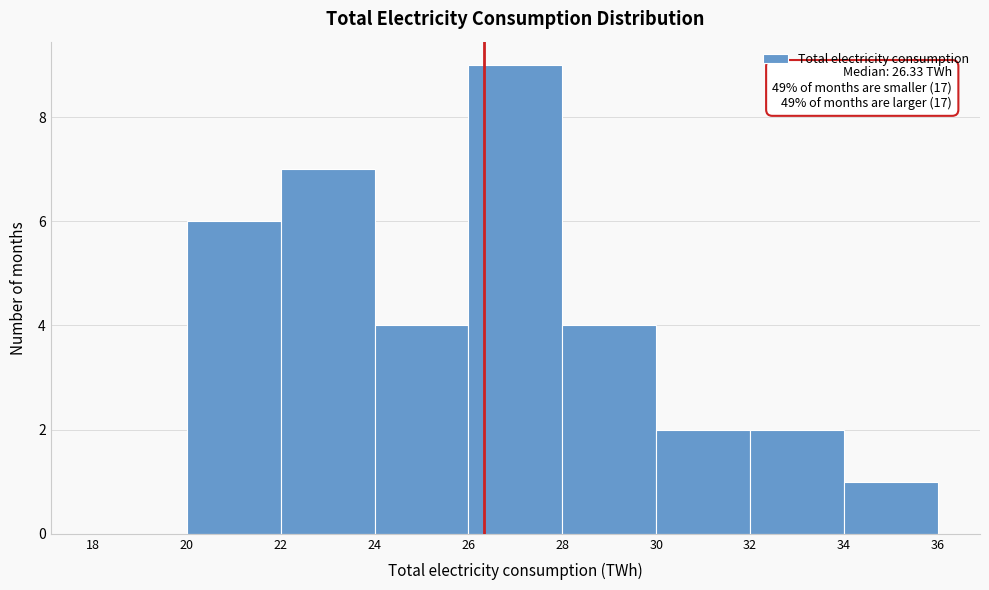

Which range on the x-axis has the tallest bar?

26 to 28